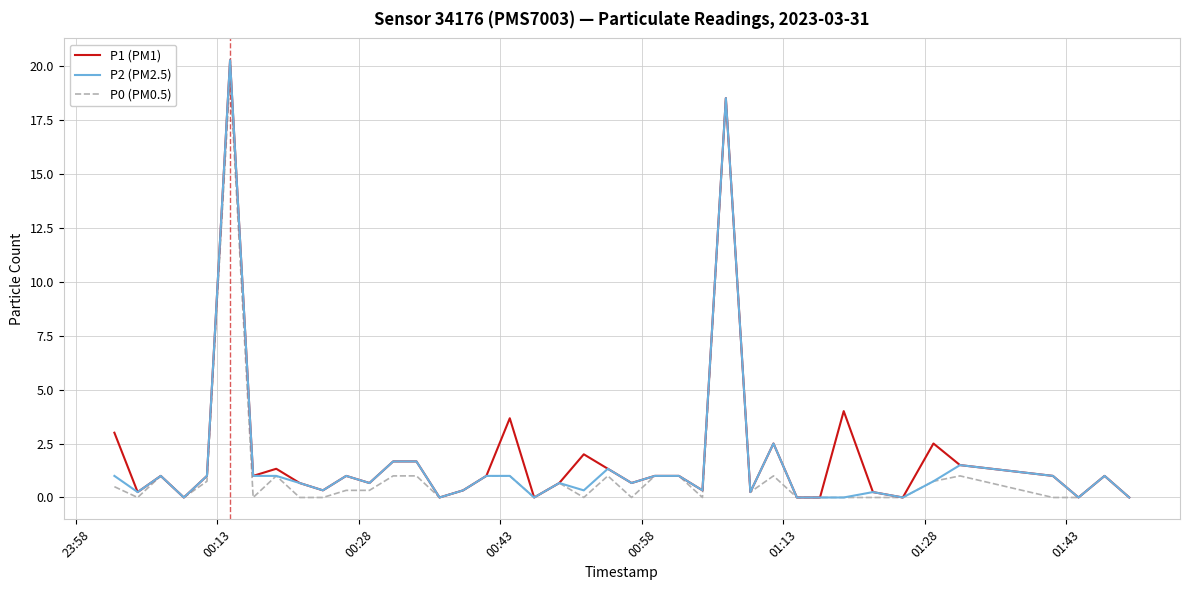

What are all the series names shown in the legend?

P1 (PM1), P2 (PM2.5), P0 (PM0.5)